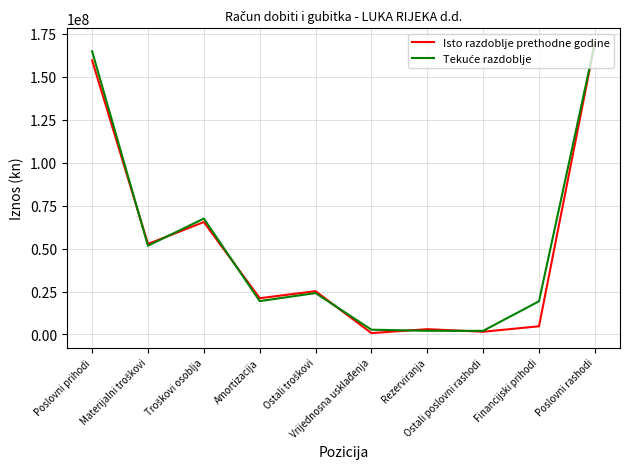

What position from the right is Financijski prihodi?

2